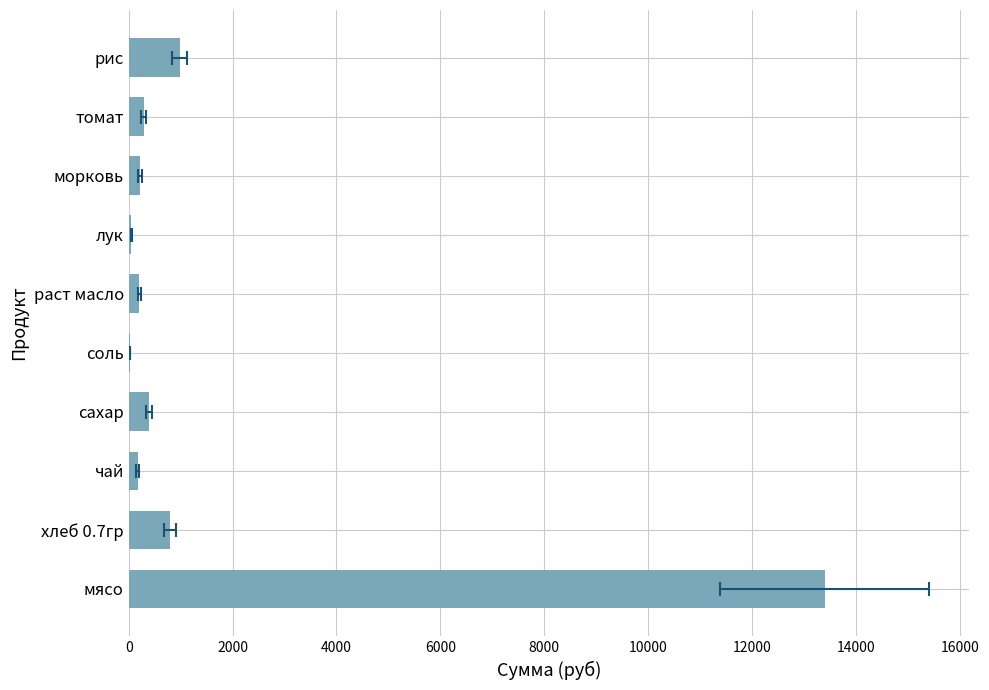

What is the sum of all values?

16508.1